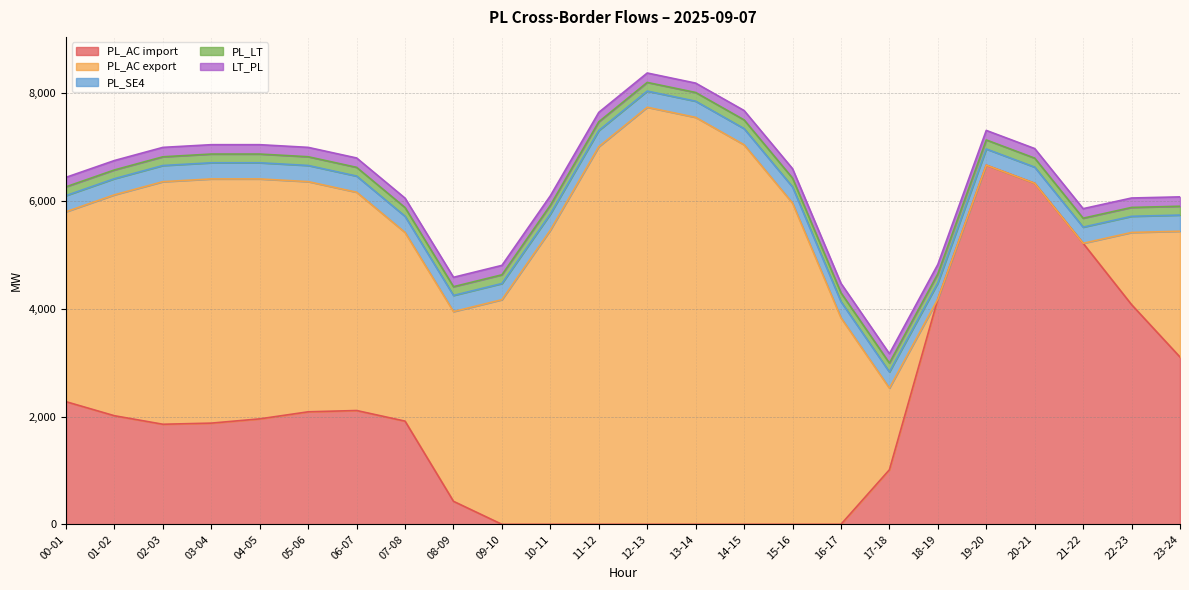

How many interior local valleys does the LT_PL series have?

1